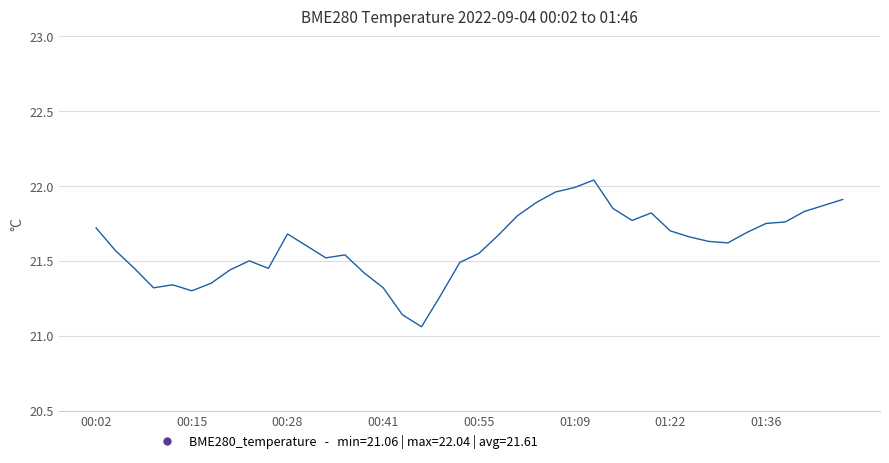

What is the difference between the maximum and minimum values?

1.0